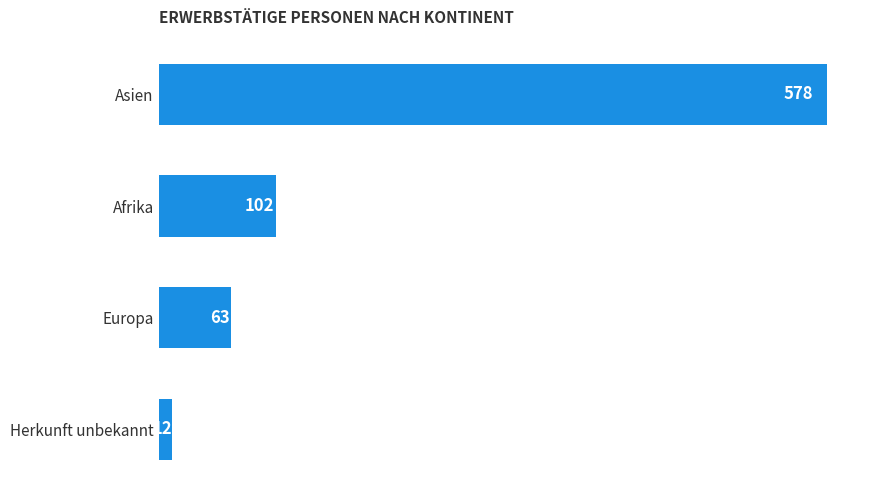

Which label corresponds to the smallest value in the chart?

Herkunft unbekannt